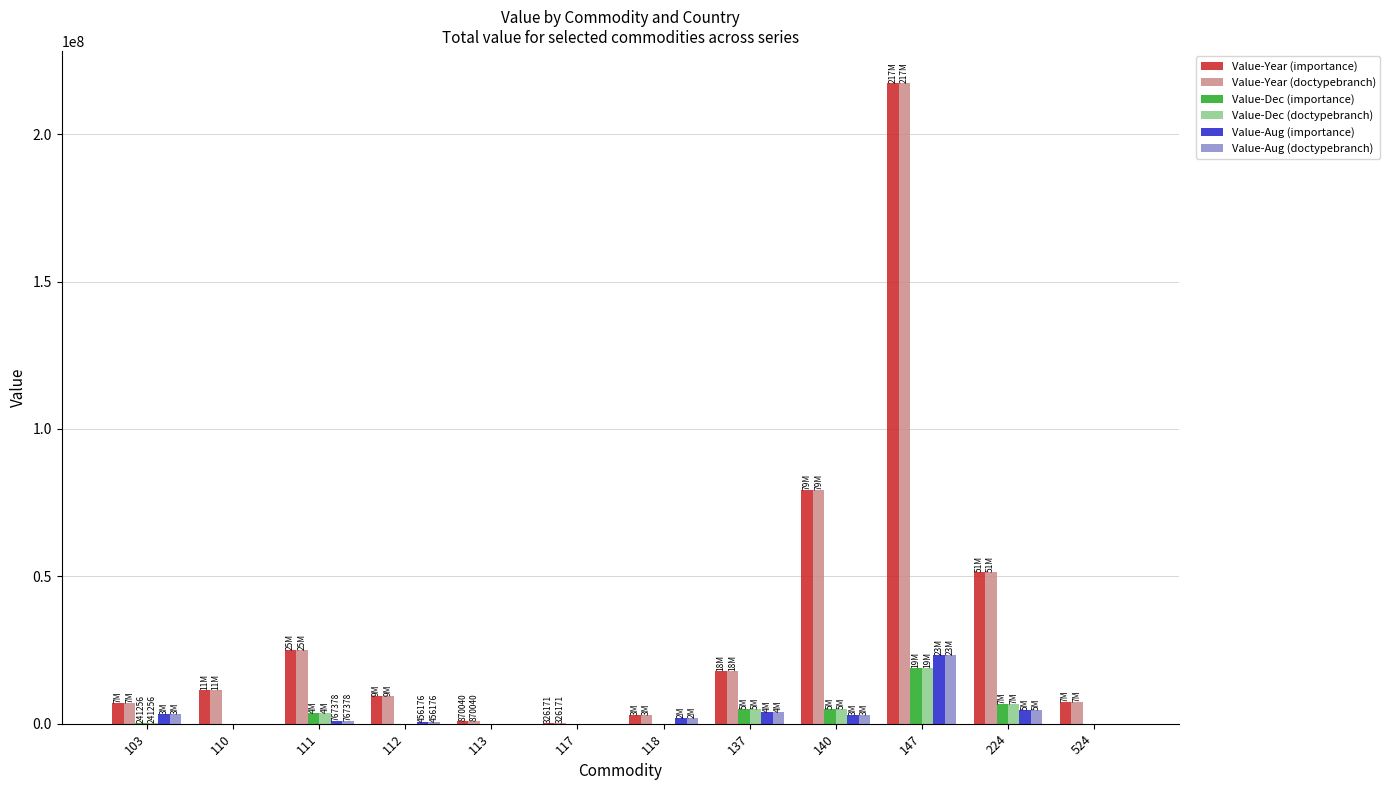

How many categories are shown in the chart?

12